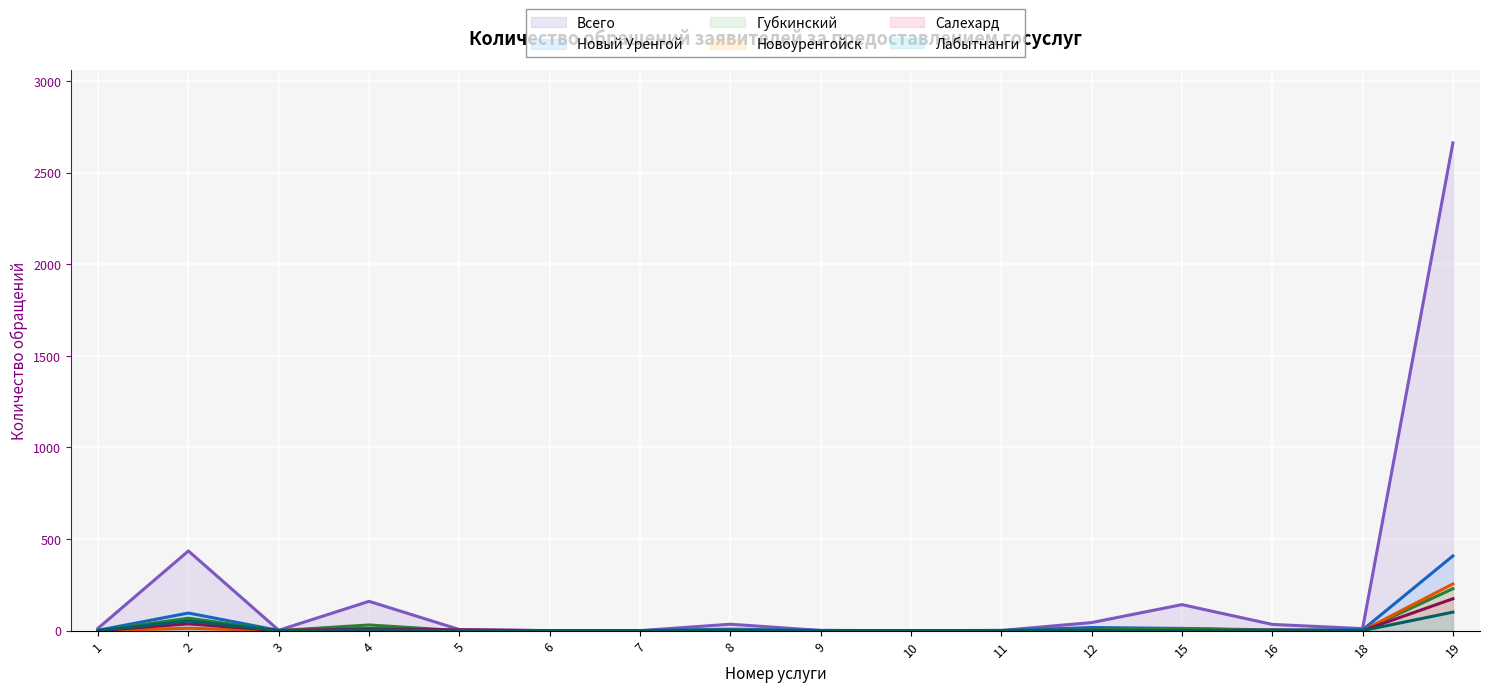

Which series has the widest spread of values?

Всего